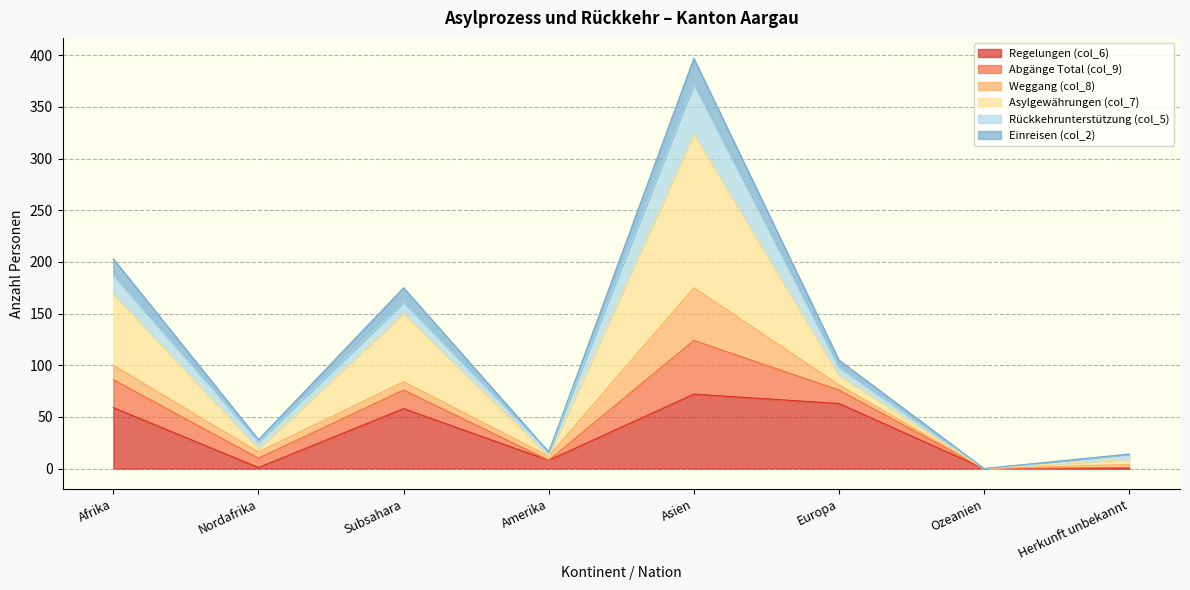

Where is the first local minimum for Regelungen (col_6)?

Nordafrika